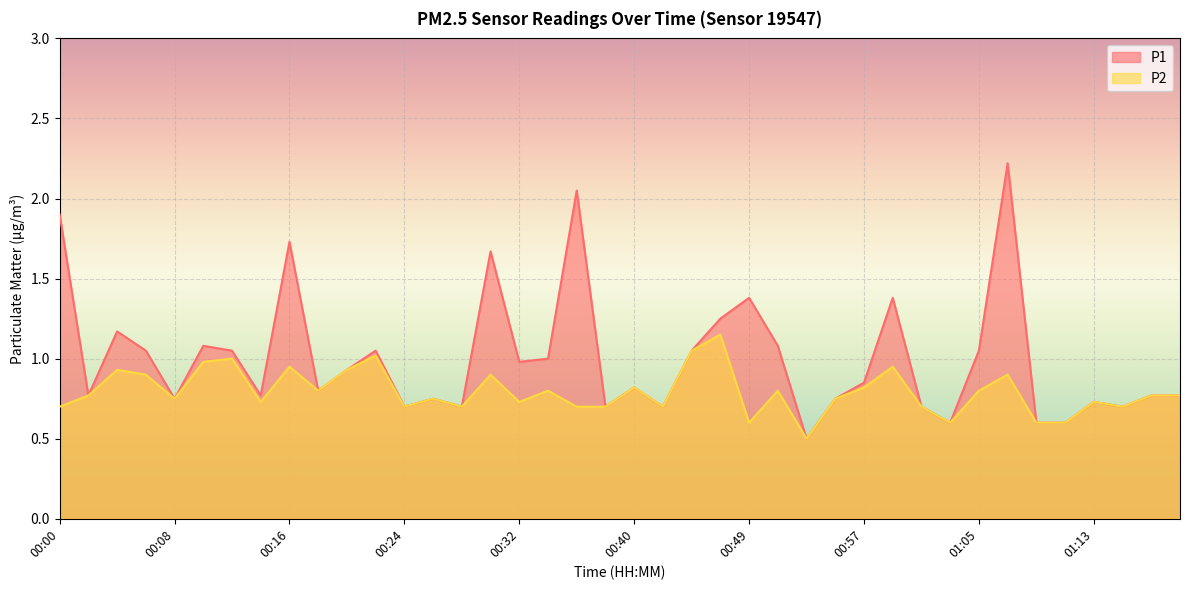

What is the sum of the P1 values at 00:36 and 00:44?

3.1